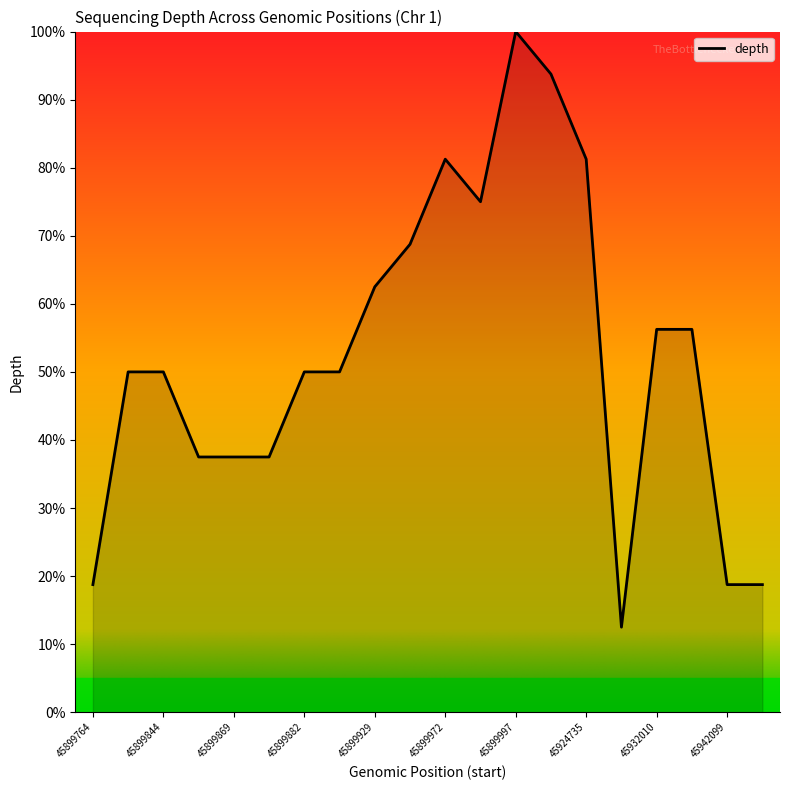

What is the minimum value shown in the chart?

12.5